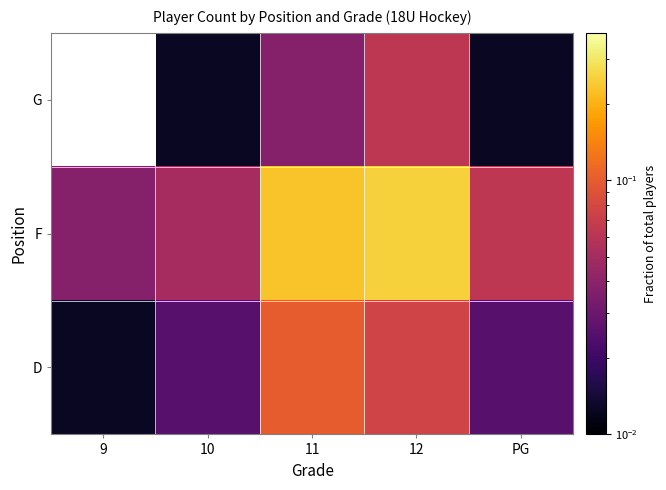

At which label is D closest to 0?

9